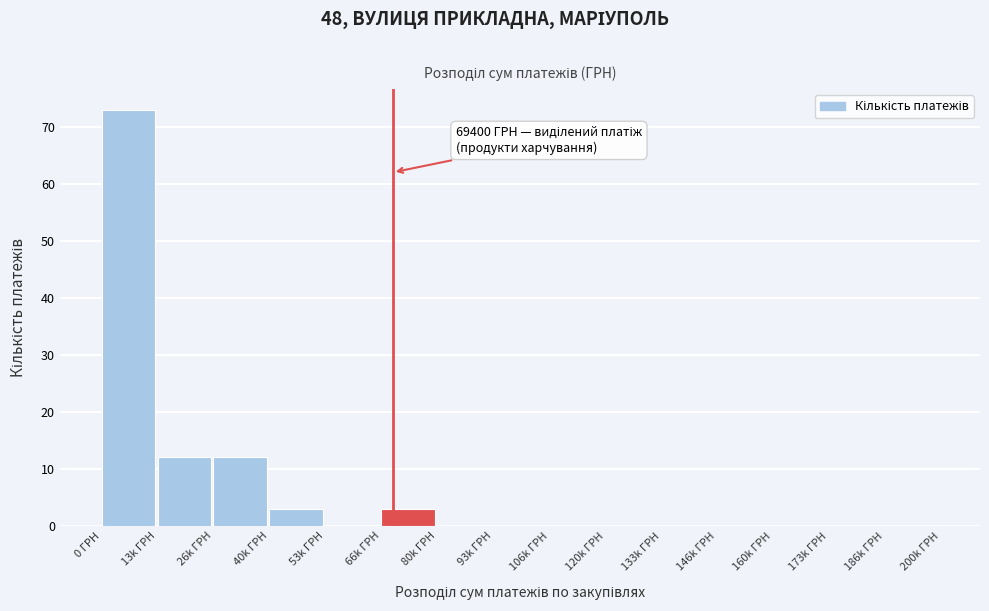

Reading right to left, what are all the values shown in this chart?

186k ГРН=0	173k ГРН=0	160k ГРН=0	146k ГРН=0	133k ГРН=0	120k ГРН=0	106k ГРН=0	93k ГРН=0	80k ГРН=0	66k ГРН=3	53k ГРН=0	40k ГРН=3	26k ГРН=12	13k ГРН=12	0 ГРН=73